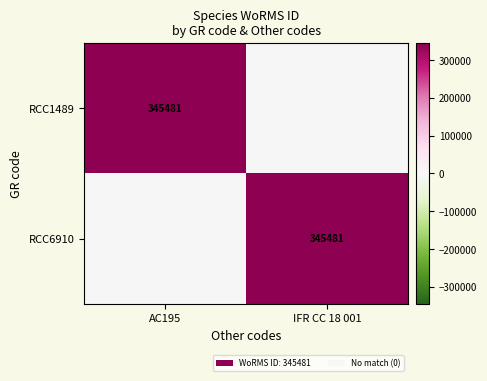

The RCC1489 series shows 345481 at AC195. True or false?

True